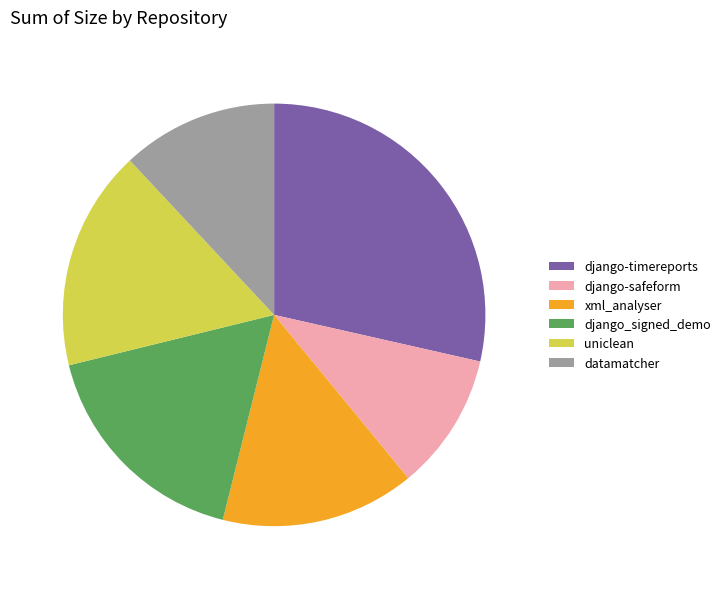

Which slice is the largest?

django-timereports